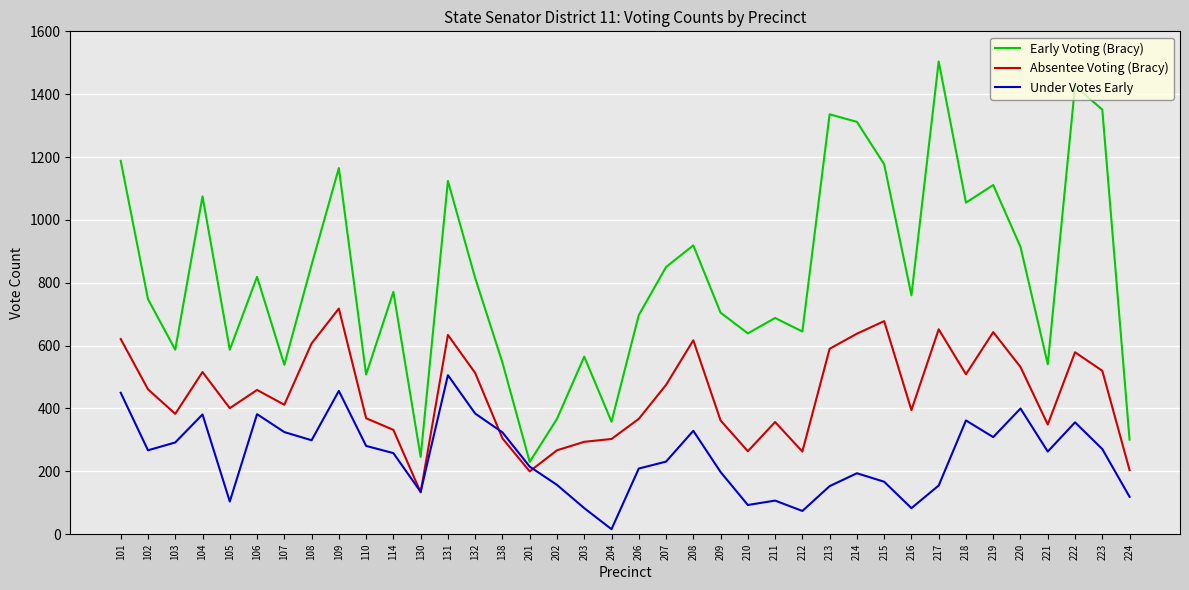

Which series has the largest range (max minus min)?

Early Voting (Bracy)